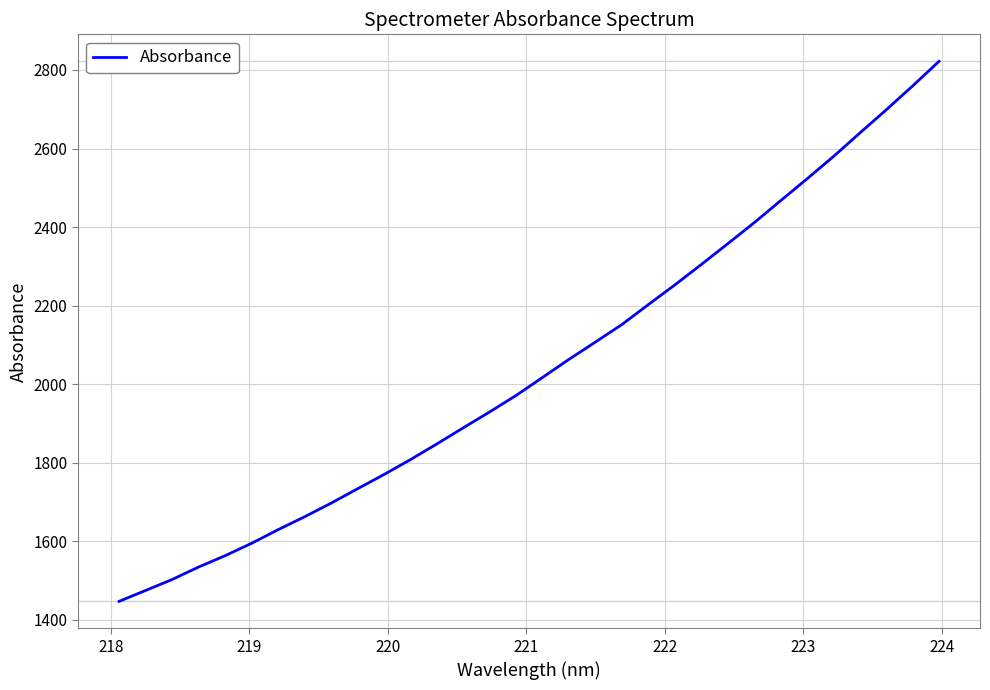

How many lines are shown in the chart?

1